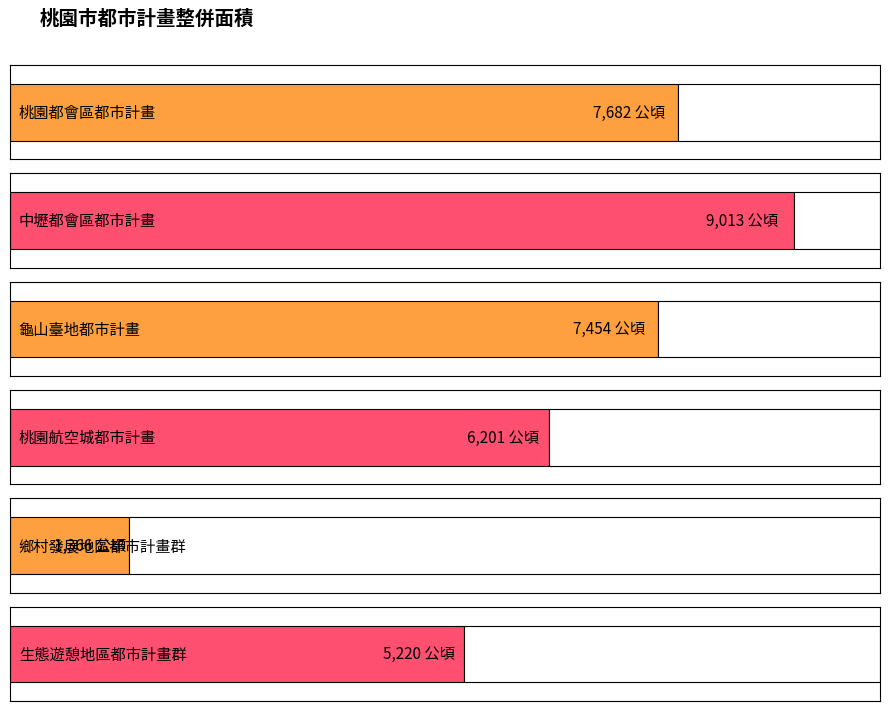

Reading left to right, what are all the values shown in this chart?

7682	9013	7454	6201	1366	5220